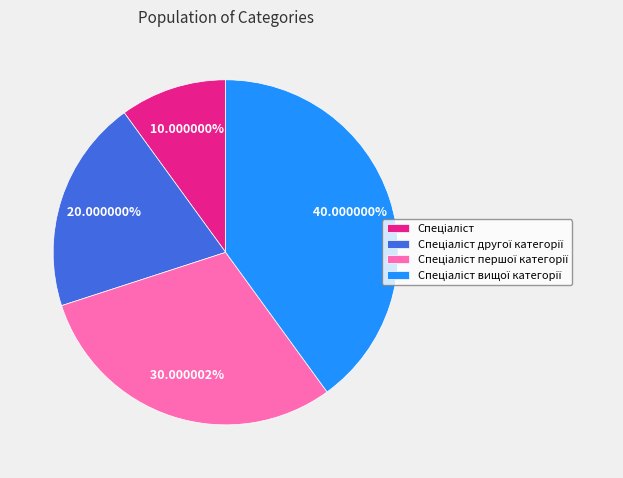

Does any single category account for the majority?

No